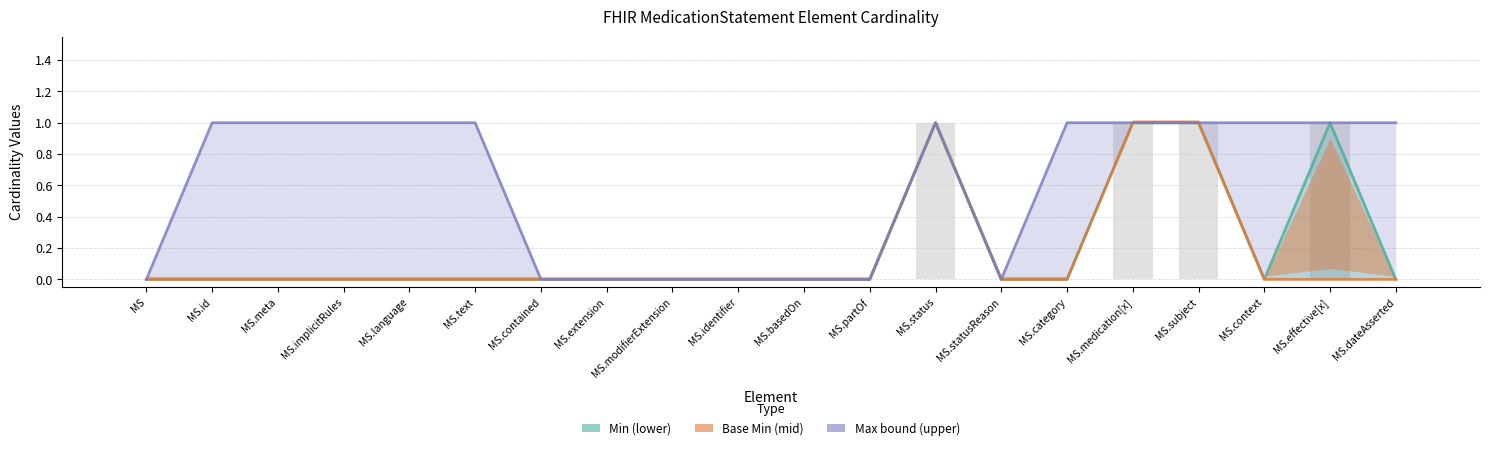

Which category has the highest value across all series?

MS.status